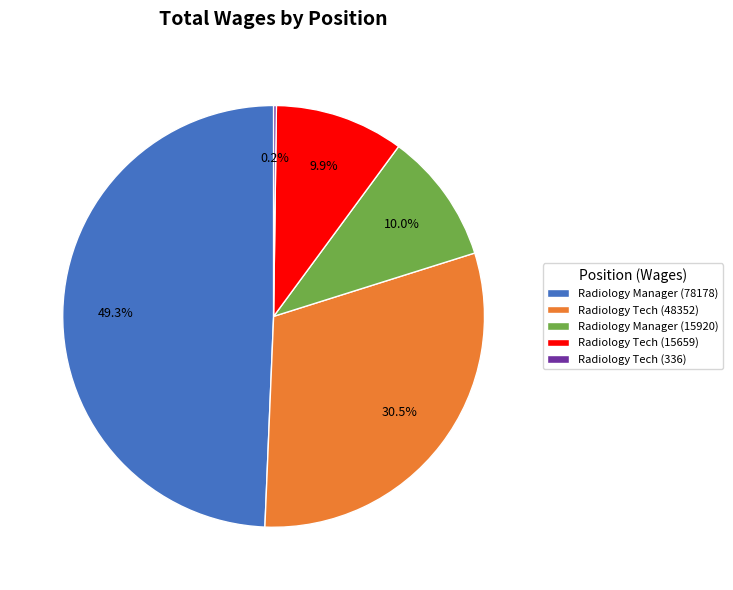

Does Radiology Manager (78178) account for over 50% of the chart?

No